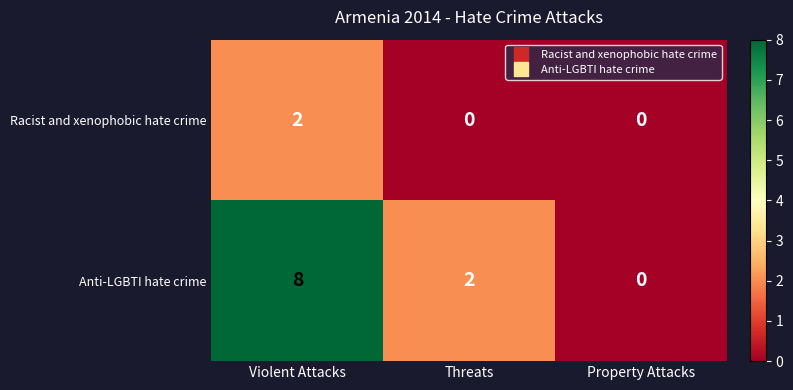

Between Violent Attacks and Property Attacks, which series saw the biggest shift?

Anti-LGBTI hate crime